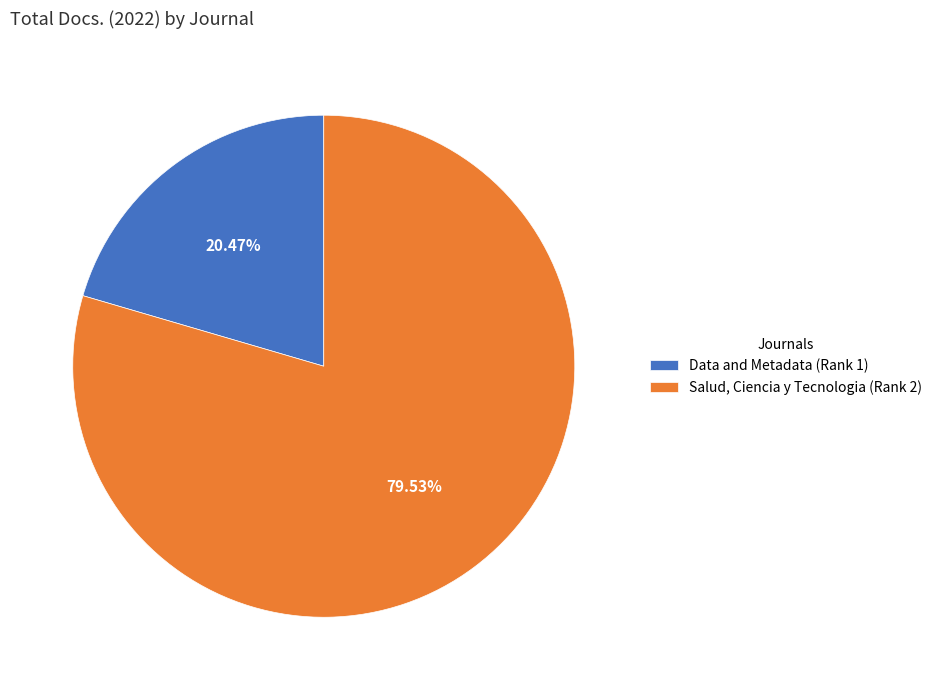

To the nearest percent, what is the difference between the Salud, Ciencia y Tecnologia (Rank 2) and Data and Metadata (Rank 1) slice percentages?

59%